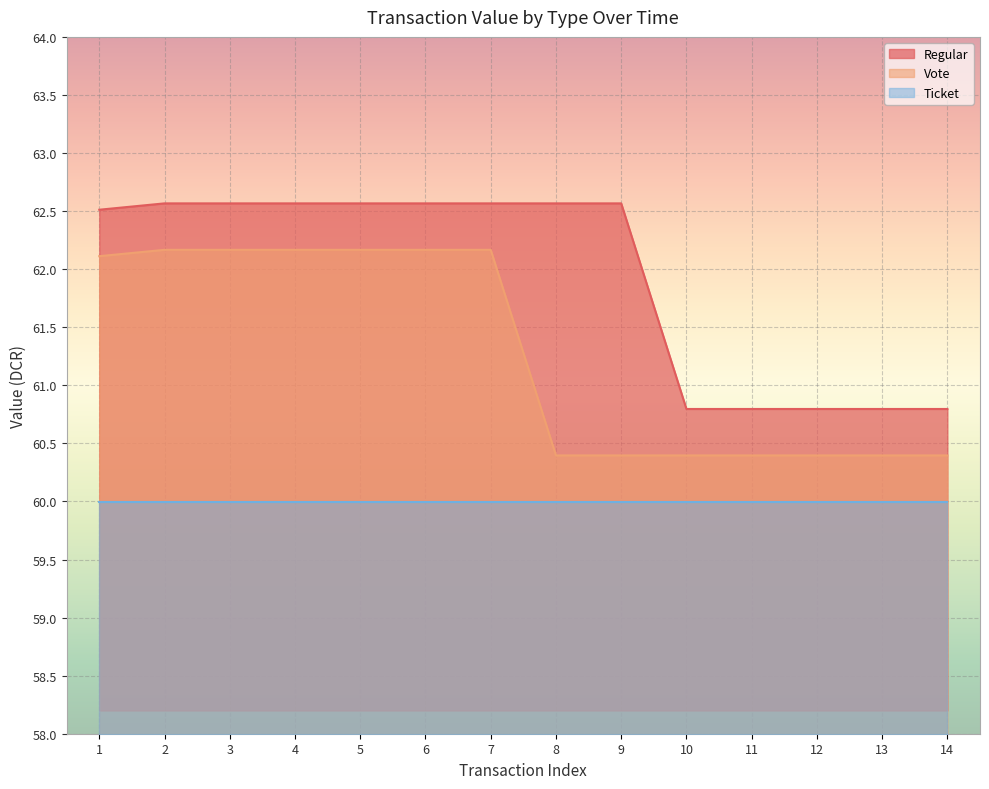

What is the lowest value of the Vote series?

60.4